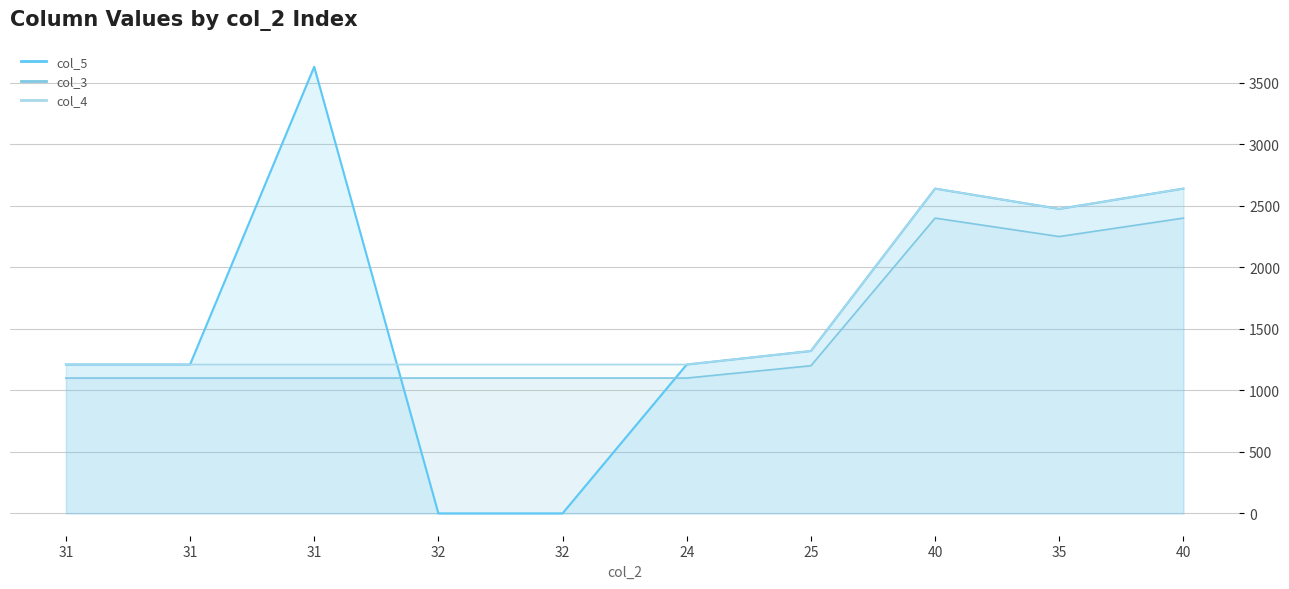

True or false: col_3 and col_4 intersect in this chart.

False